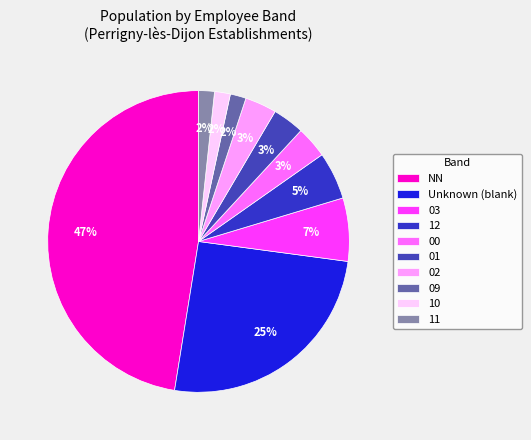

Which slice is the largest?

NN